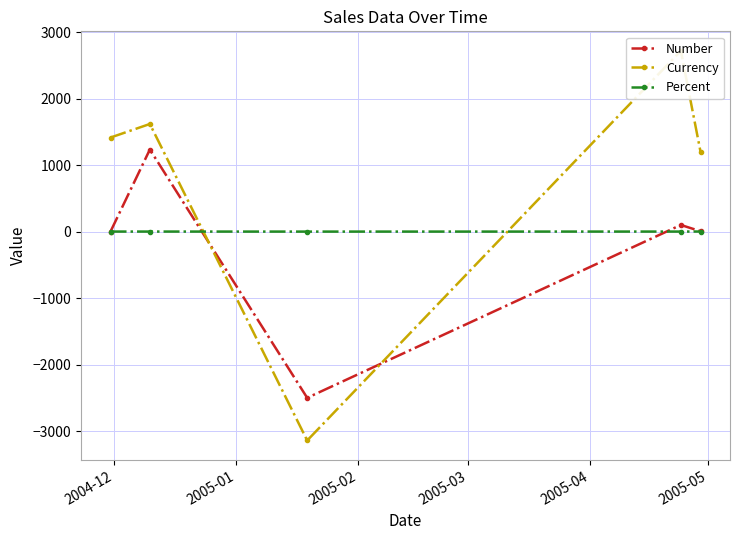

Reading left to right, transcribe all the data shown in this chart.

Number: 0.5	1234.0	-2500.1	99.4	5.4
Currency: 1414.2	1618.0	-3141.6	2718.3	1202.0
Percent: 0.1	0.2	-0.3	0.1	0.8